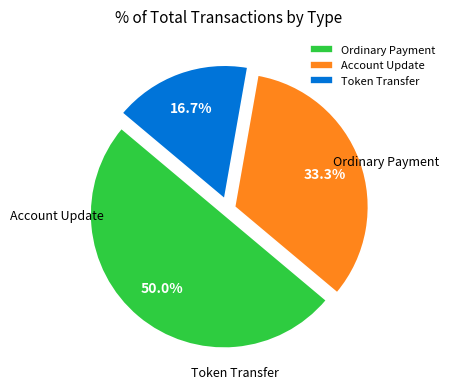

The Token Transfer slice represents 22% of the pie. True or false?

False